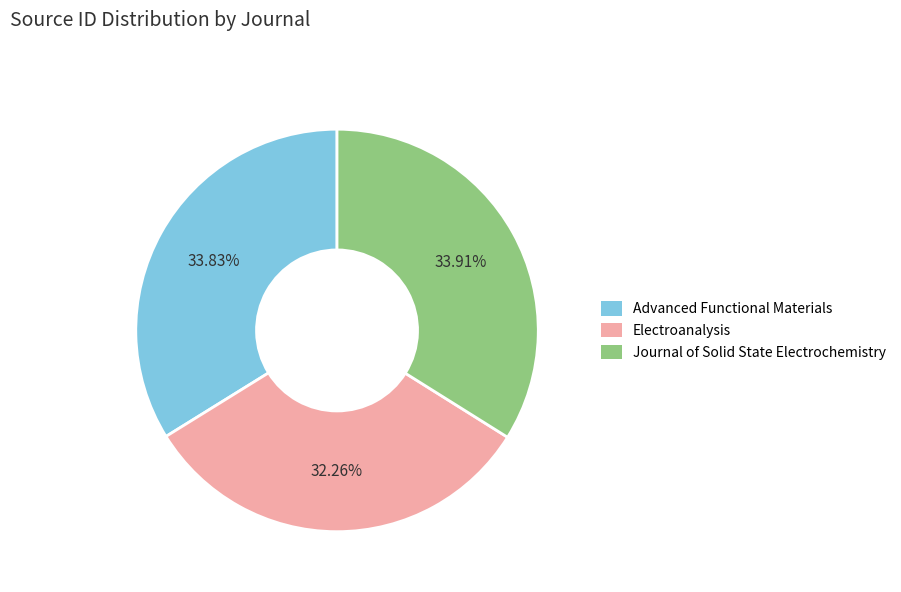

Between Electroanalysis and Advanced Functional Materials, which is larger?

Advanced Functional Materials